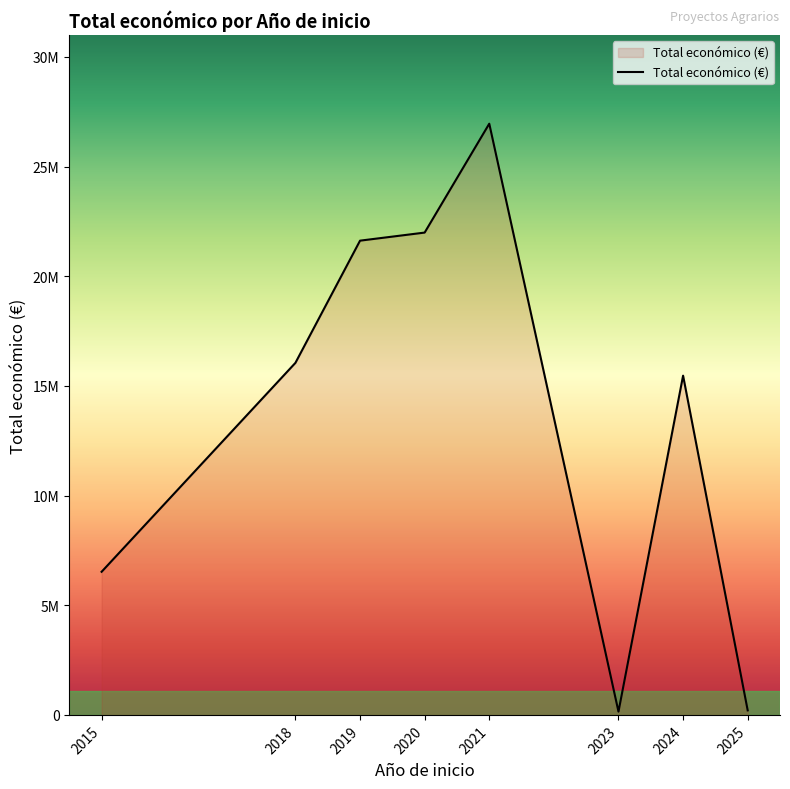

Reading left to right, extract all data points from this chart.

6526038	16053545	21625410	21993699	26958460	150000	15469619	206641